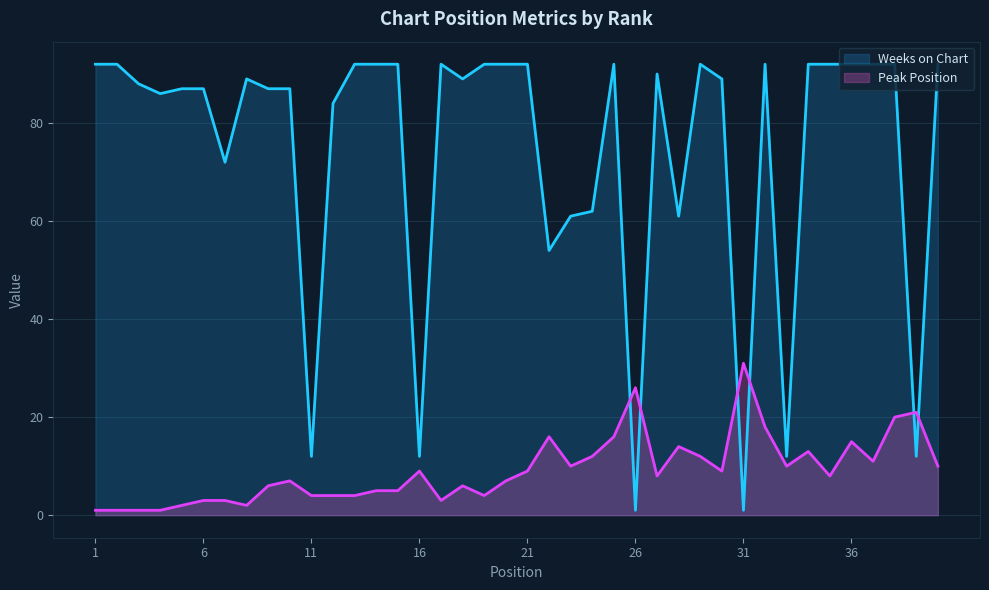

True or false: Peak Position has more than 2 points higher than both neighbors.

True